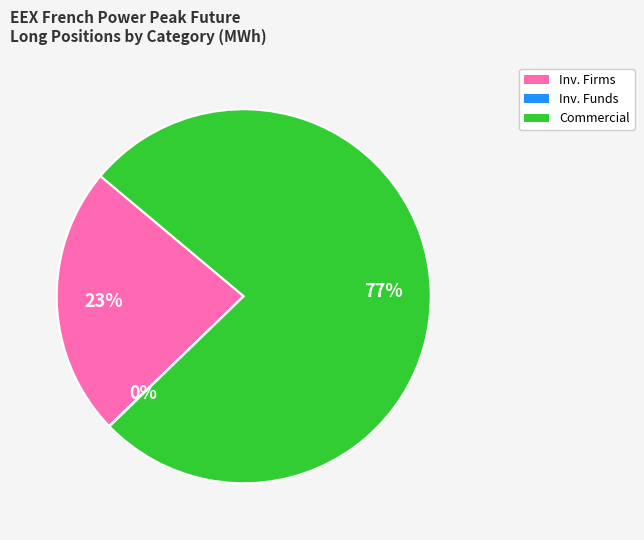

Does any single category account for the majority?

Yes